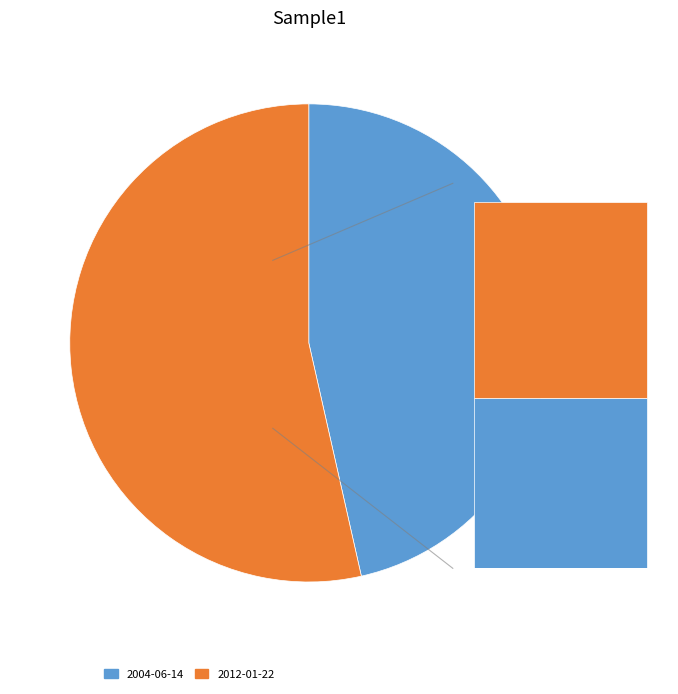

How many segments does this pie chart have?

2